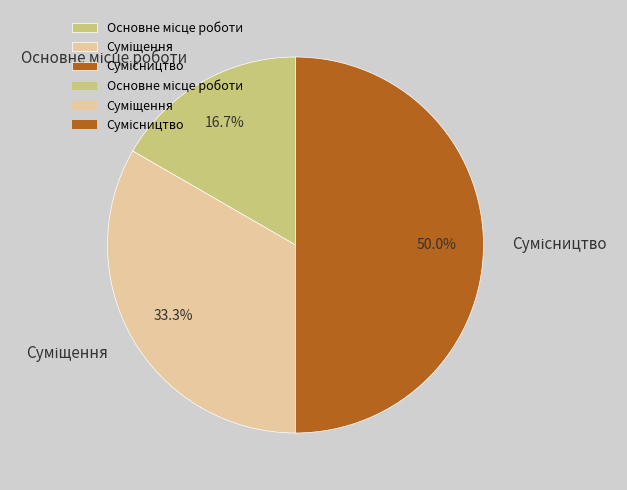

How many segments does this pie chart have?

3